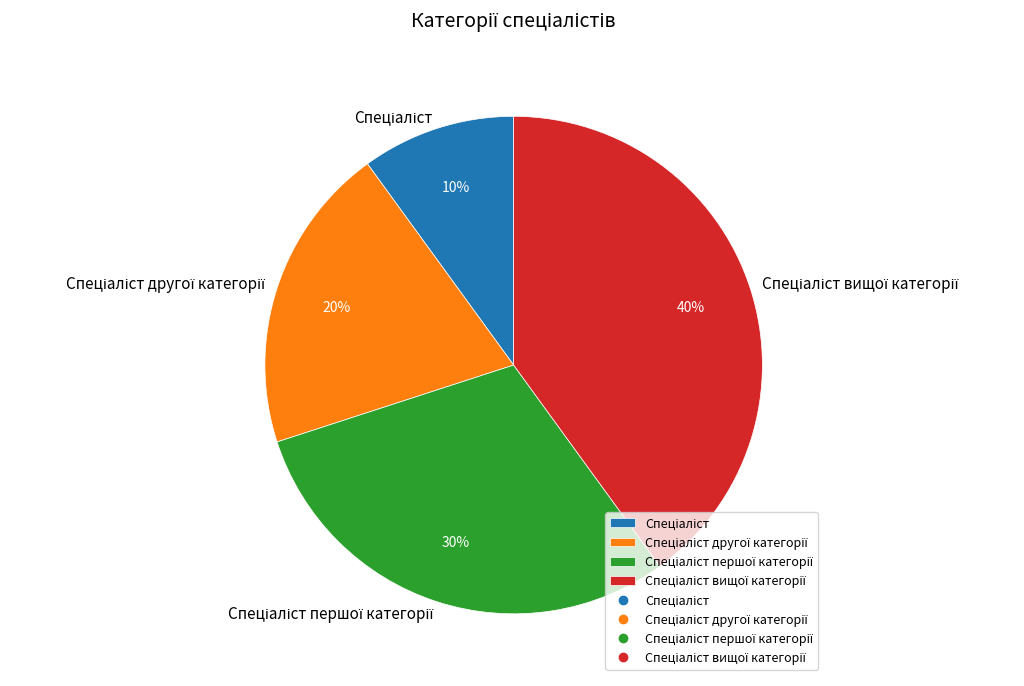

To the nearest percent, what is the average slice percentage?

25%